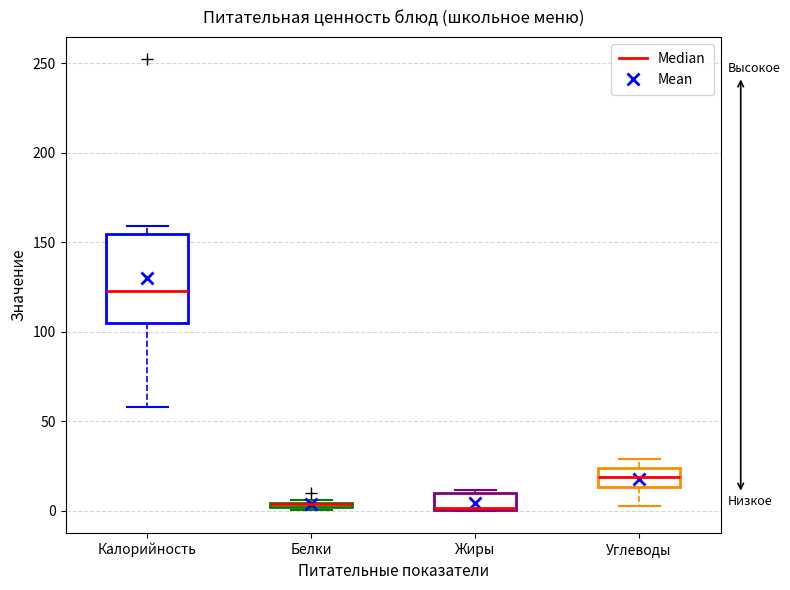

Where is the lower edge of the box for Калорийность on the y-axis? The values are not printed on the chart, so give them approximately, as read against the axis.

105